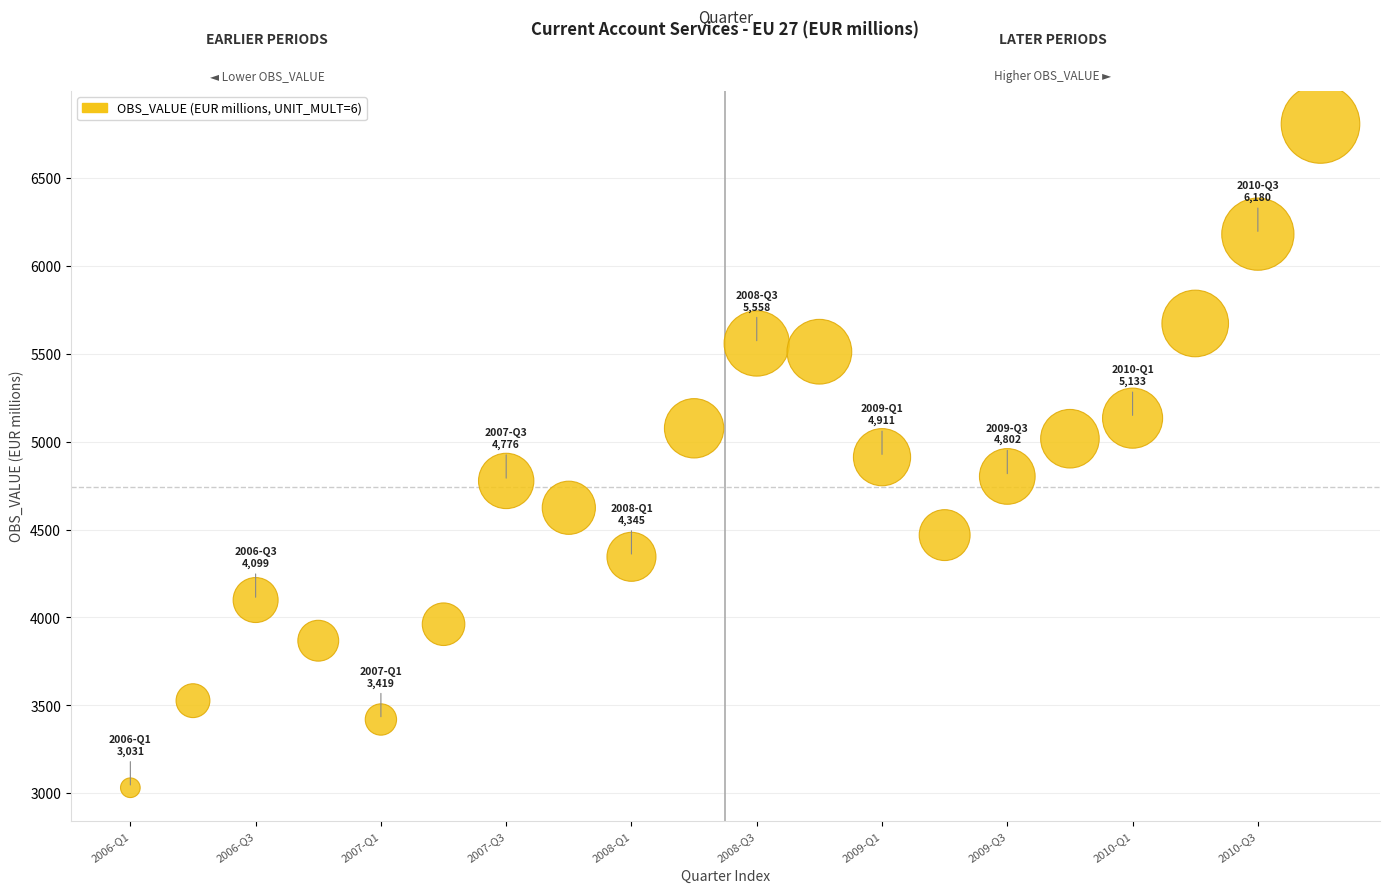

What is the range of X values (max minus min)?

19.0